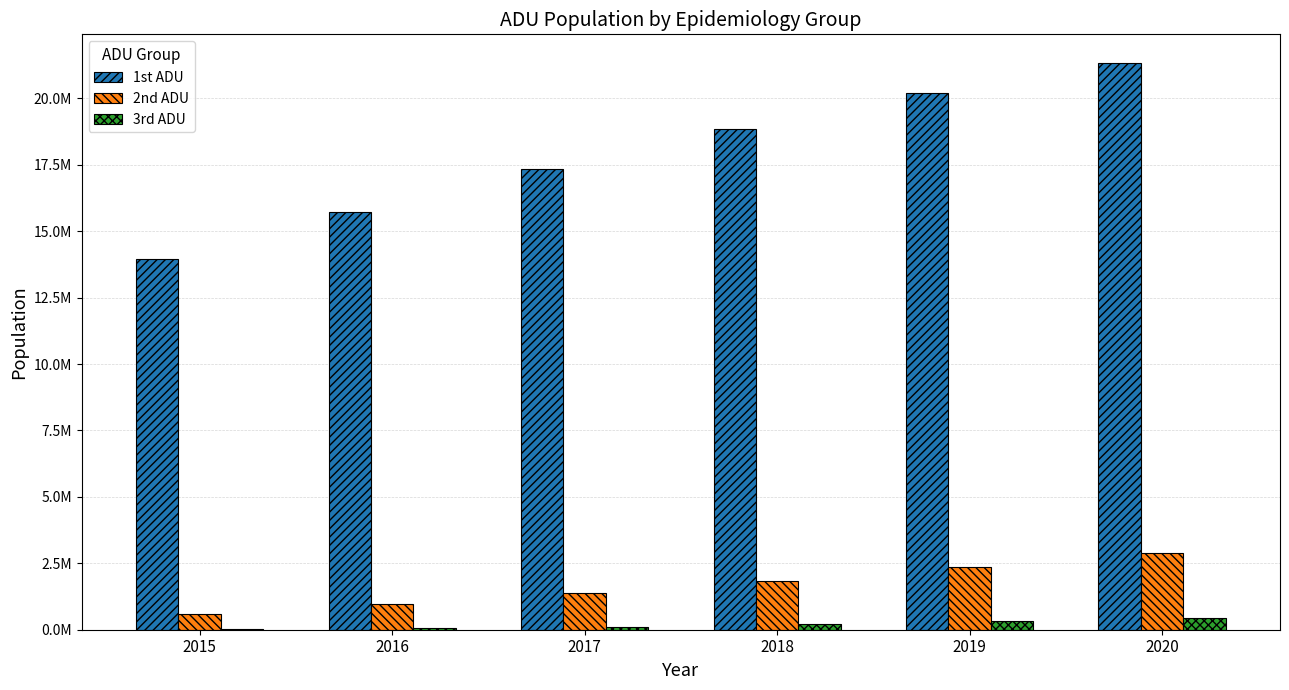

What is the value of the 1st ADU bar at the 2nd from the left?

15715046.6